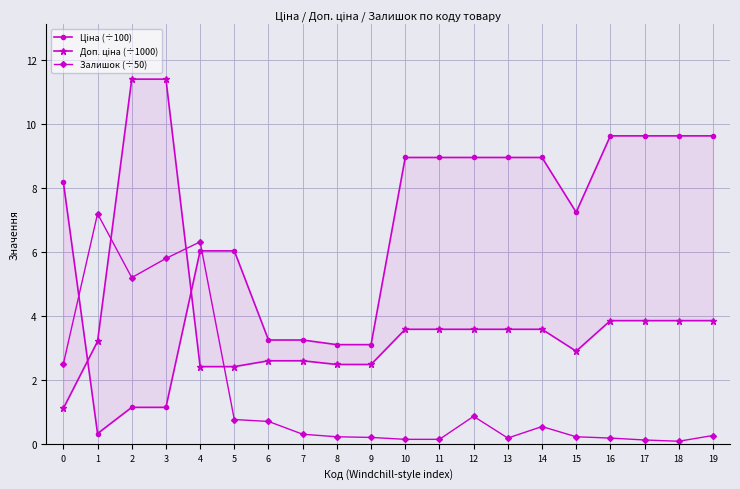

What is the difference between the second highest and second lowest values in the Ціна (÷100) series?

8.5